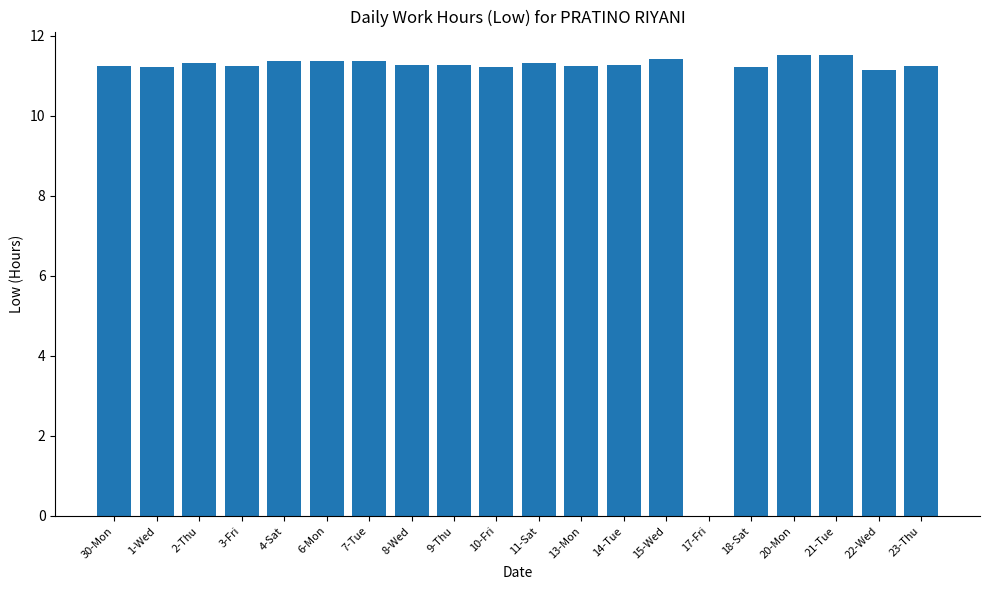

Between 4-Sat and 30-Mon, which is larger?

4-Sat